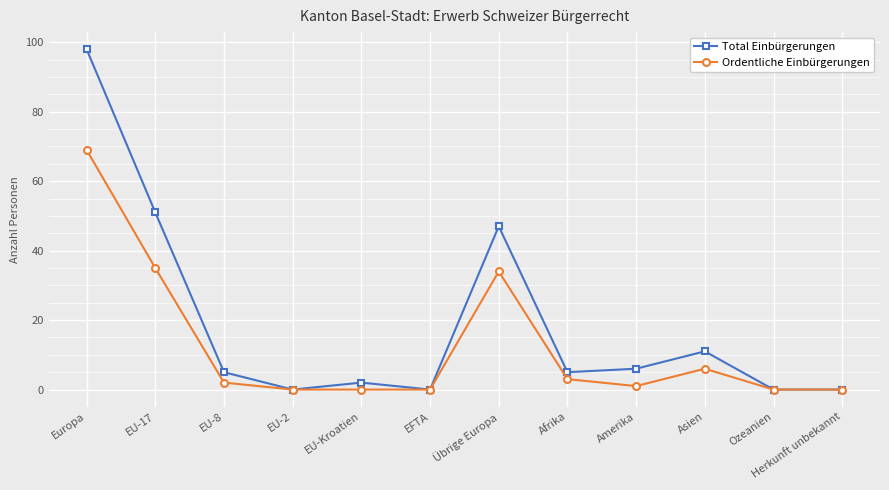

True or false: Total Einbürgerungen has a value of 5 at Afrika.

True